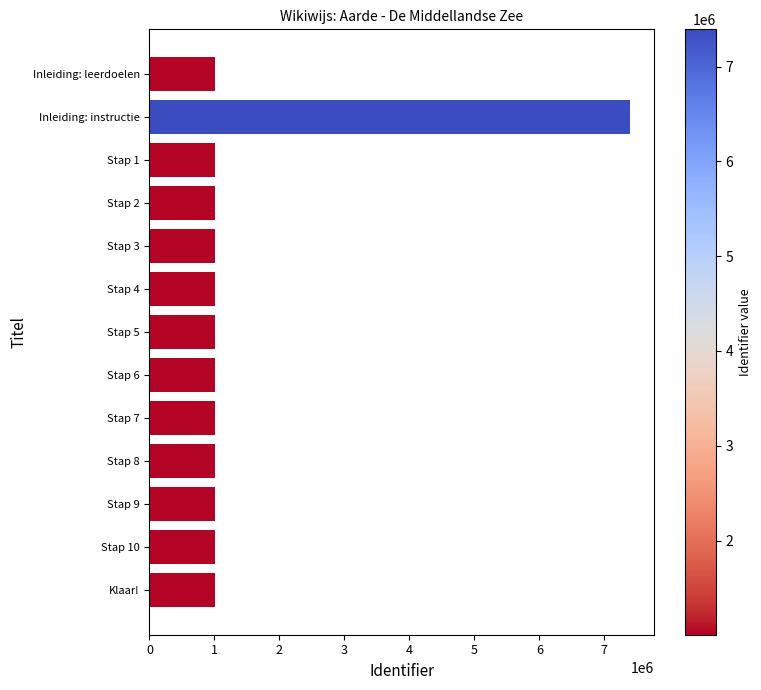

What is the change in value from Inleiding: instructie to Stap 6?

-6386660